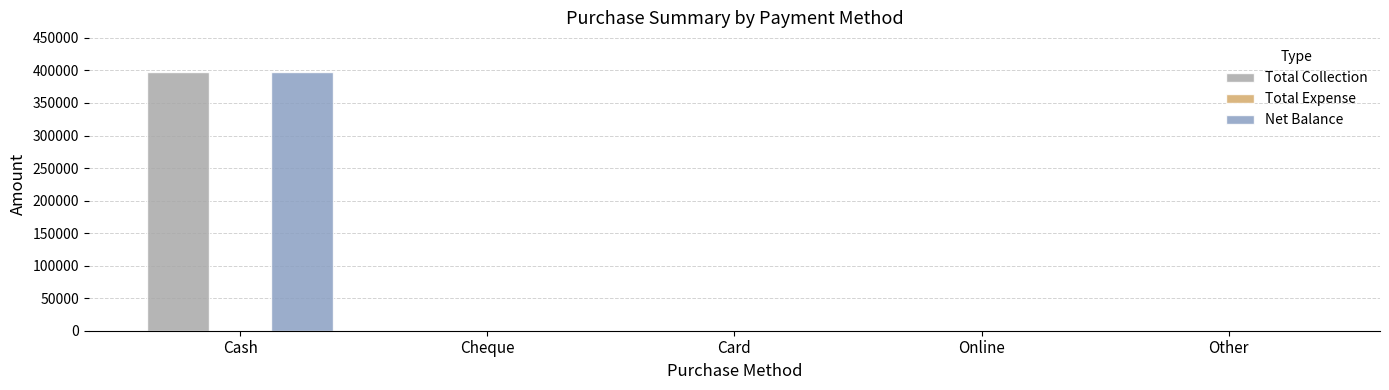

Which category has the highest value in the Total Collection series?

Cash